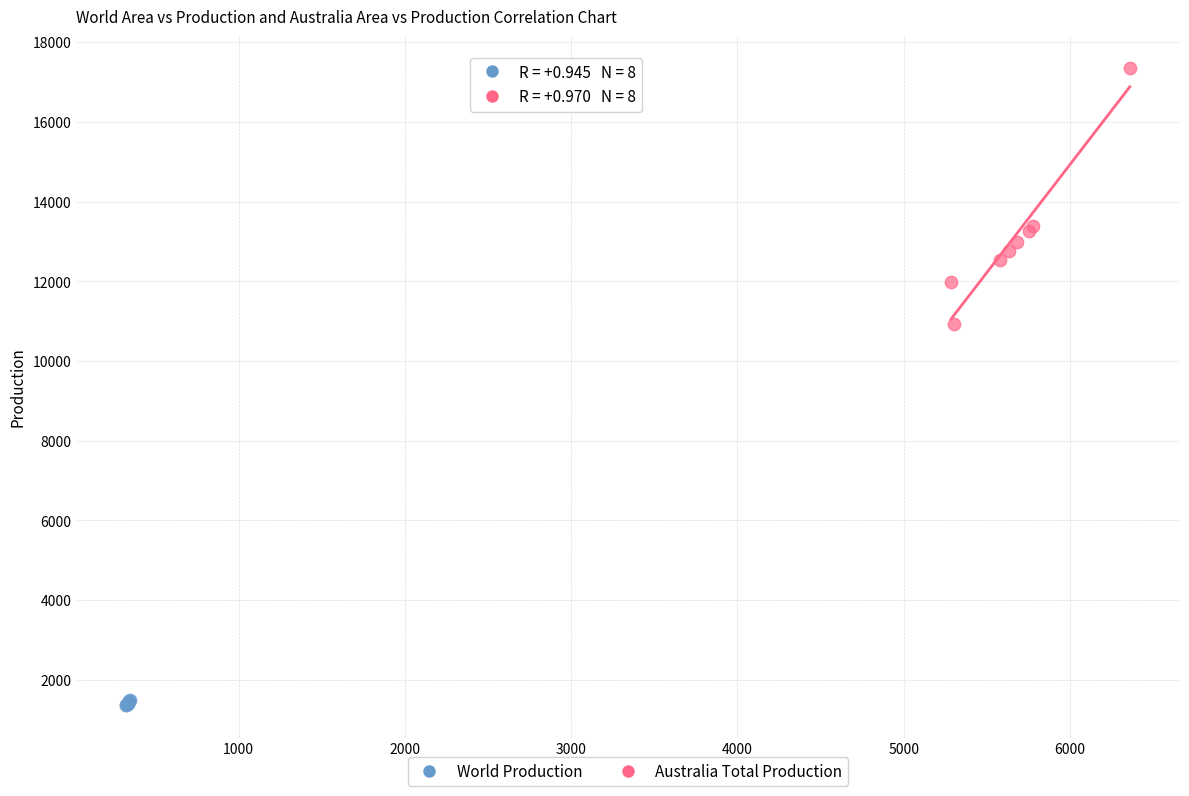

Which series has the largest Y range (max minus min)?

Australia Total Production